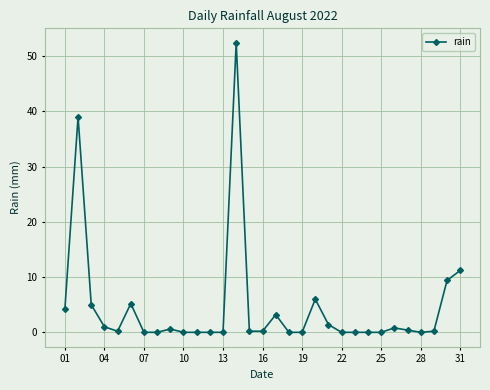

What is the greatest value displayed?

52.4